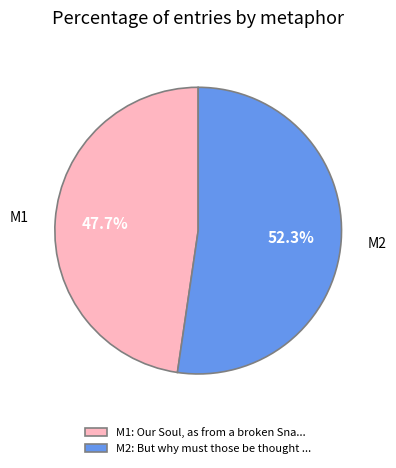

Approximately how many times larger is the value at M2: But why must those be thought ... compared to M1: Our Soul, as from a broken Sna...?

1.1